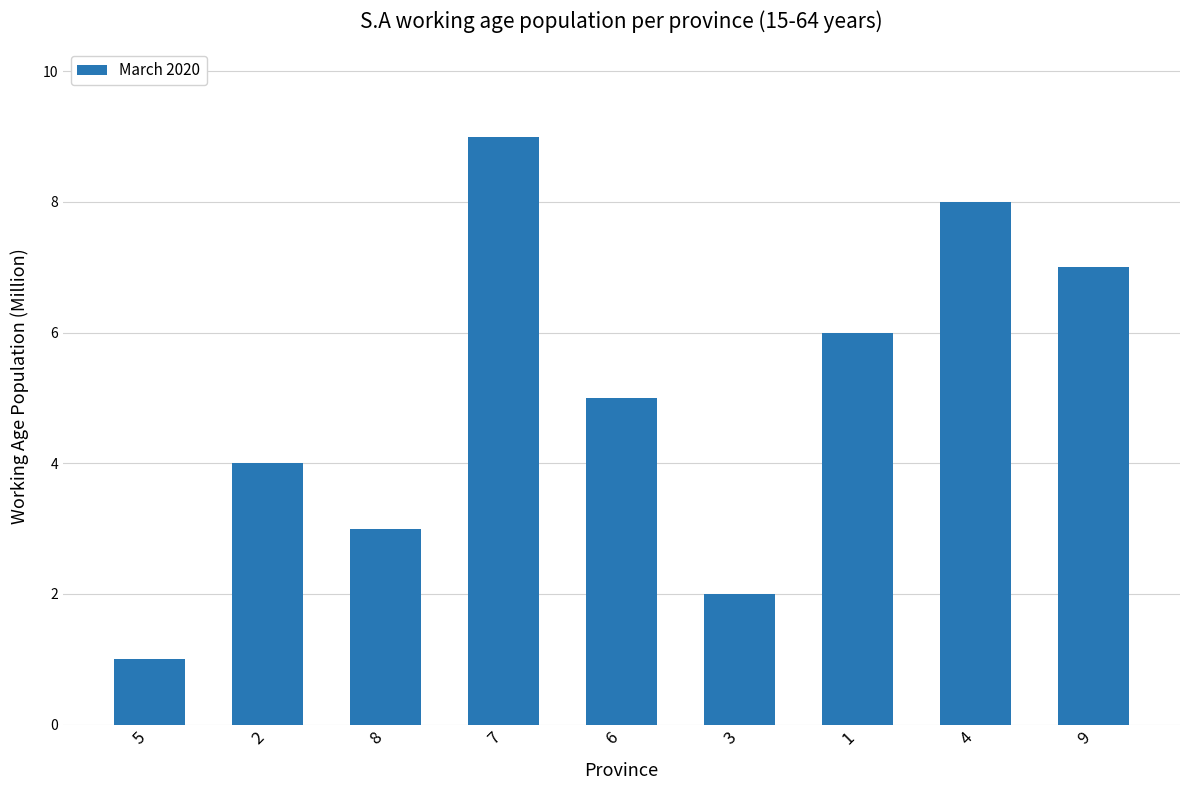

Where does the data first go above 5?

7